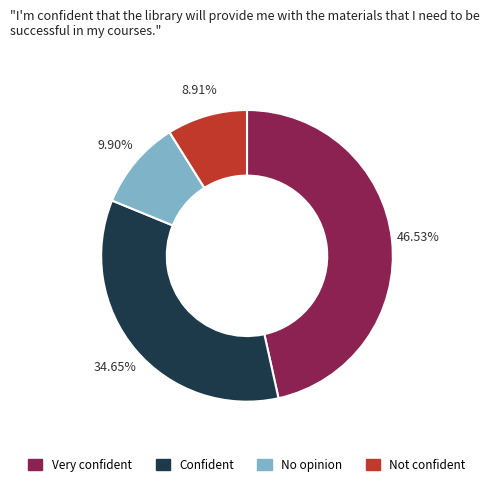

Is there any slice that represents more than half of the pie?

No